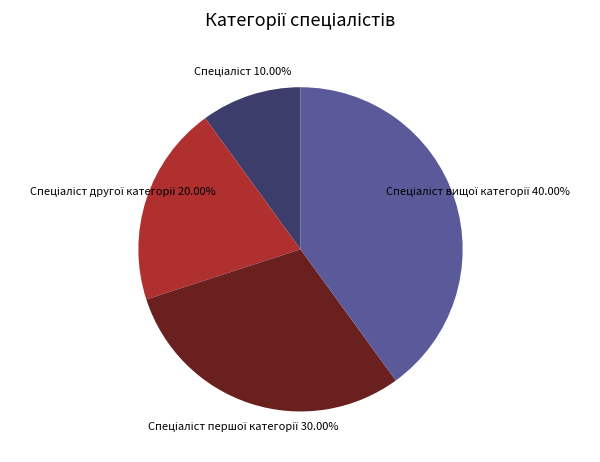

Does any single category account for the majority?

No